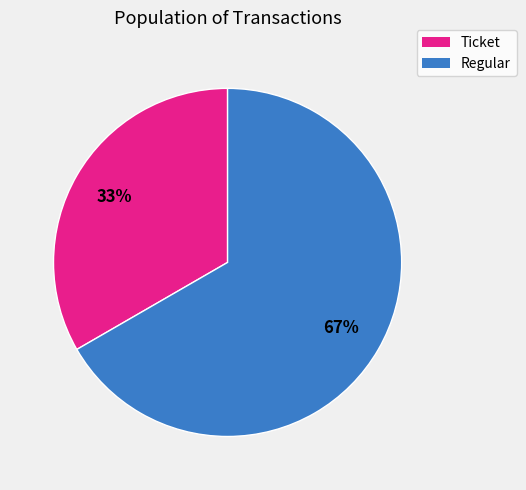

Is it true that Regular is 53% of the pie?

False